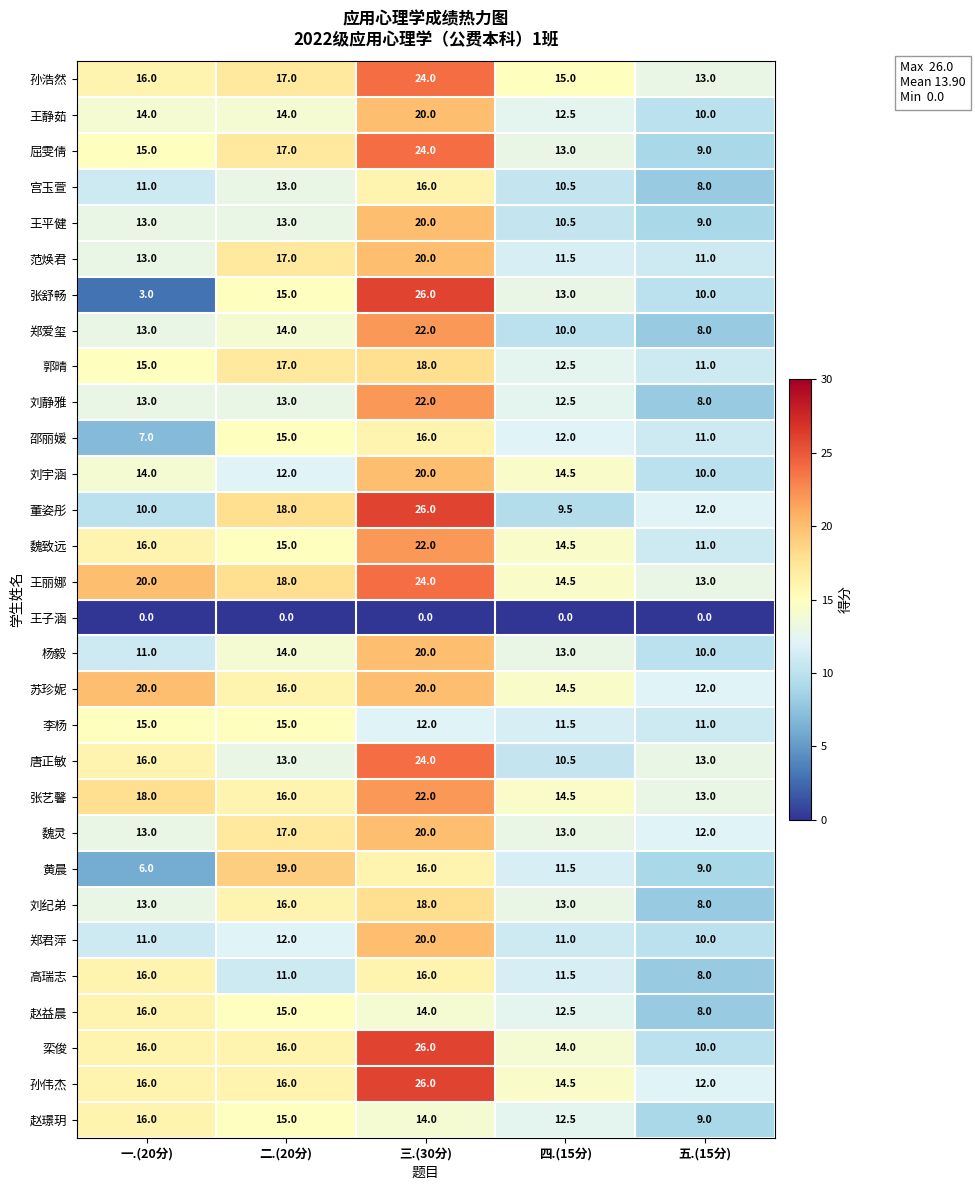

How many data points does each series have?

5